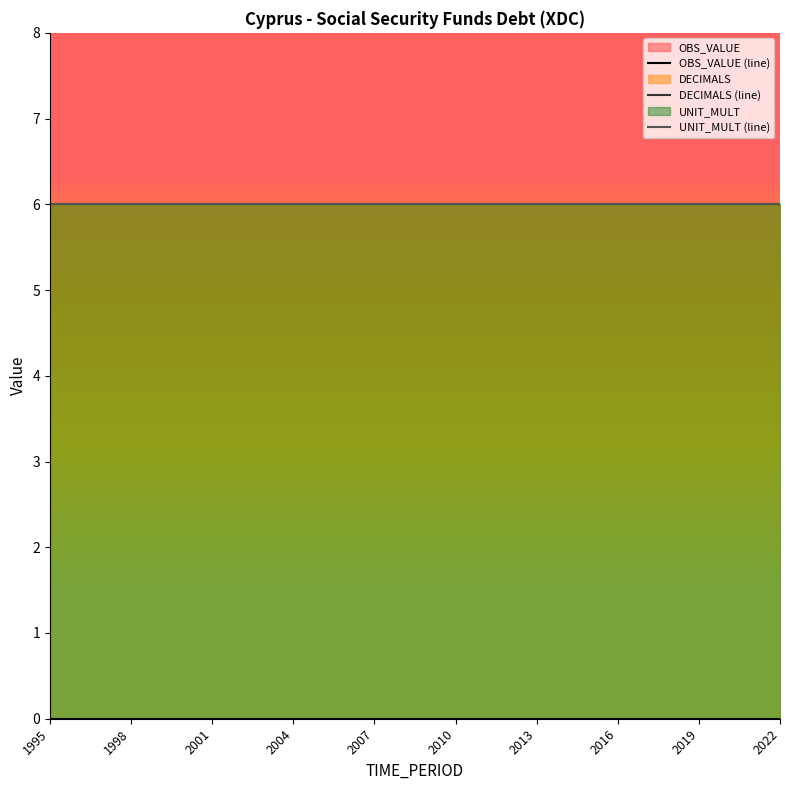

Which series has the widest spread of values?

OBS_VALUE (line)